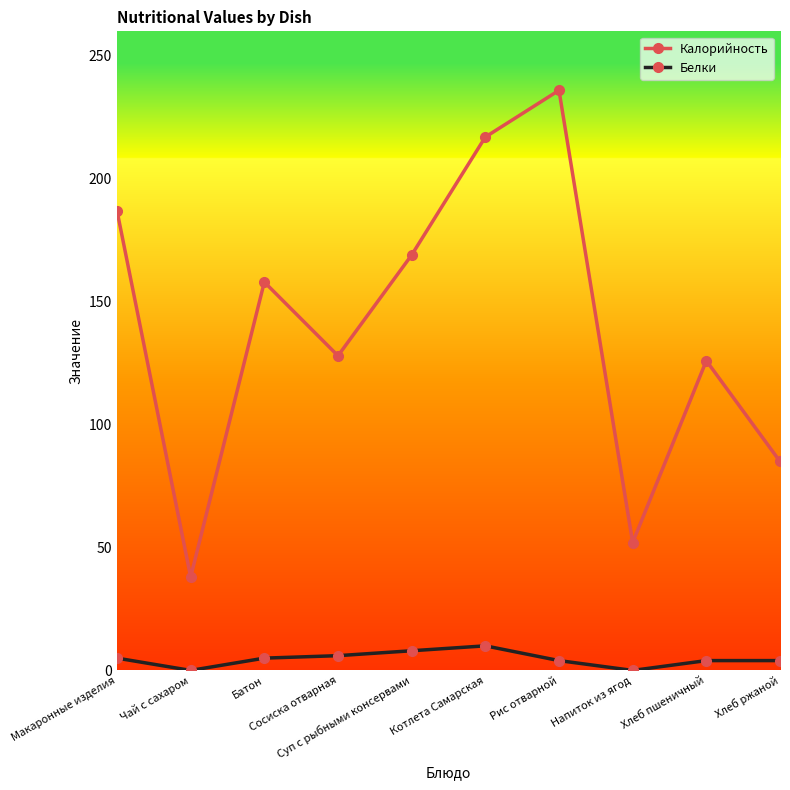

List the series in order of their overall mean, lowest first.

Белки, Калорийность